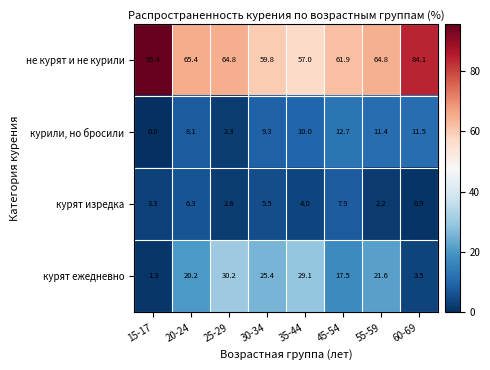

Which series has the largest range (max minus min)?

не курят и не курили